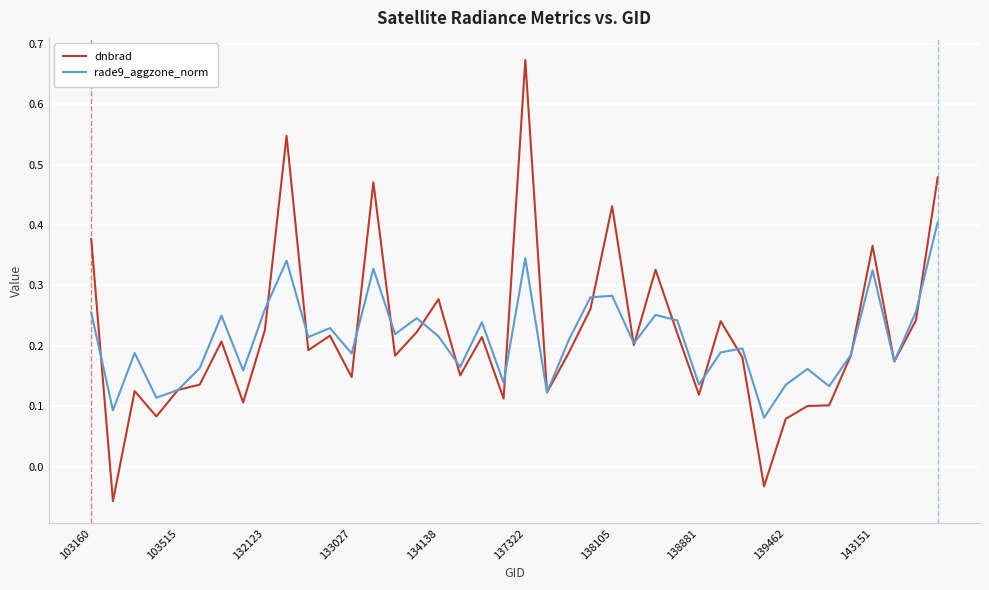

Which series has the largest range (max minus min)?

dnbrad